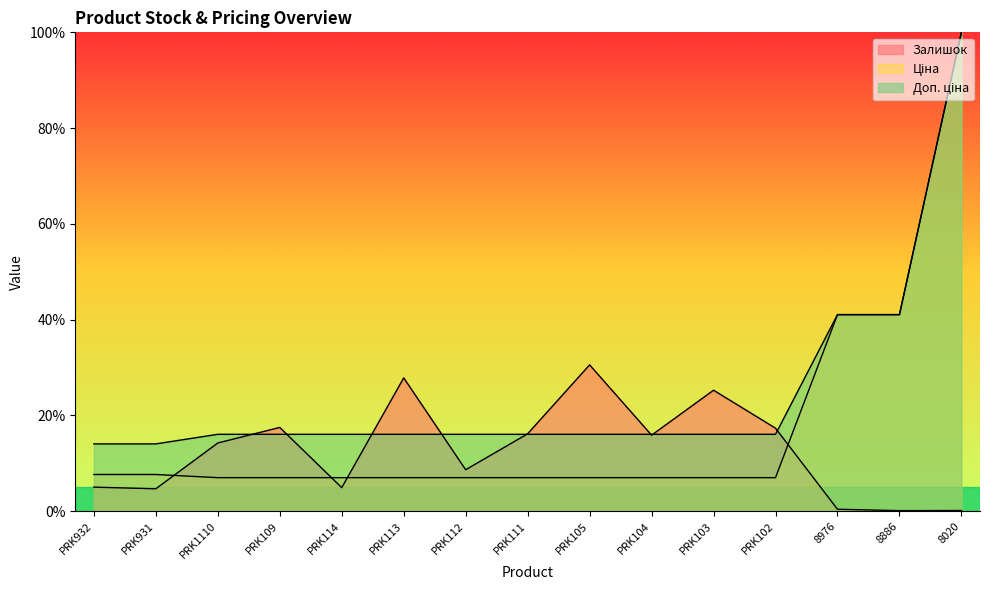

At how many categories does at least one series exceed 92?

1